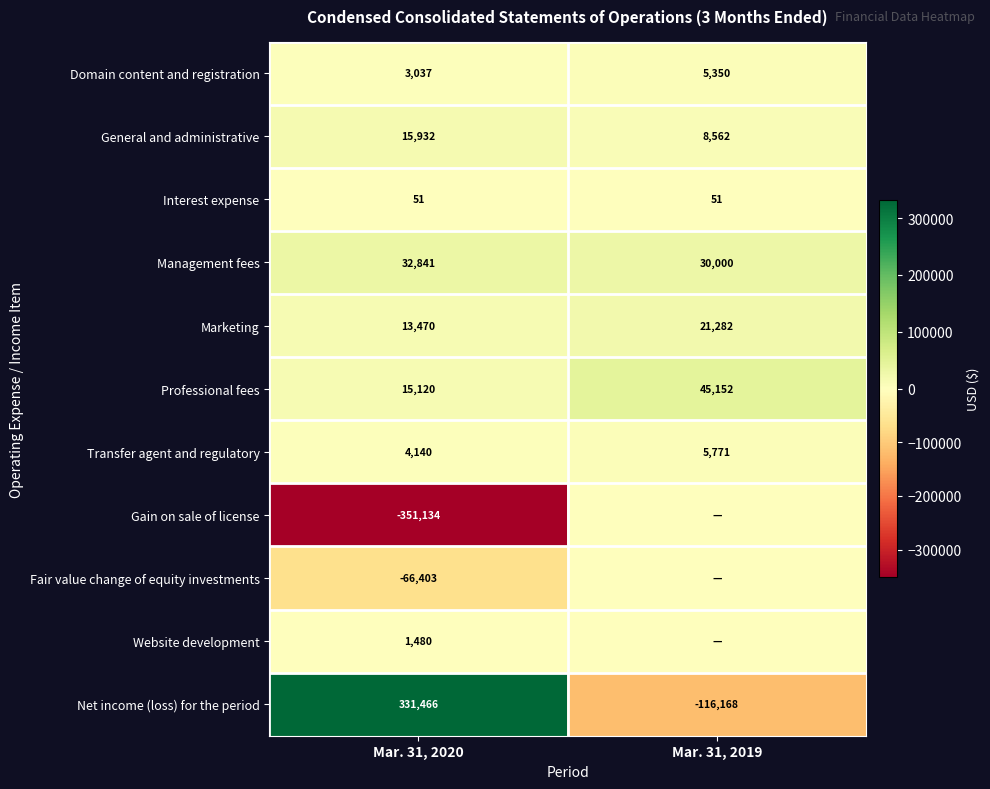

At which category does the chart reach its peak across all series?

Mar. 31, 2020